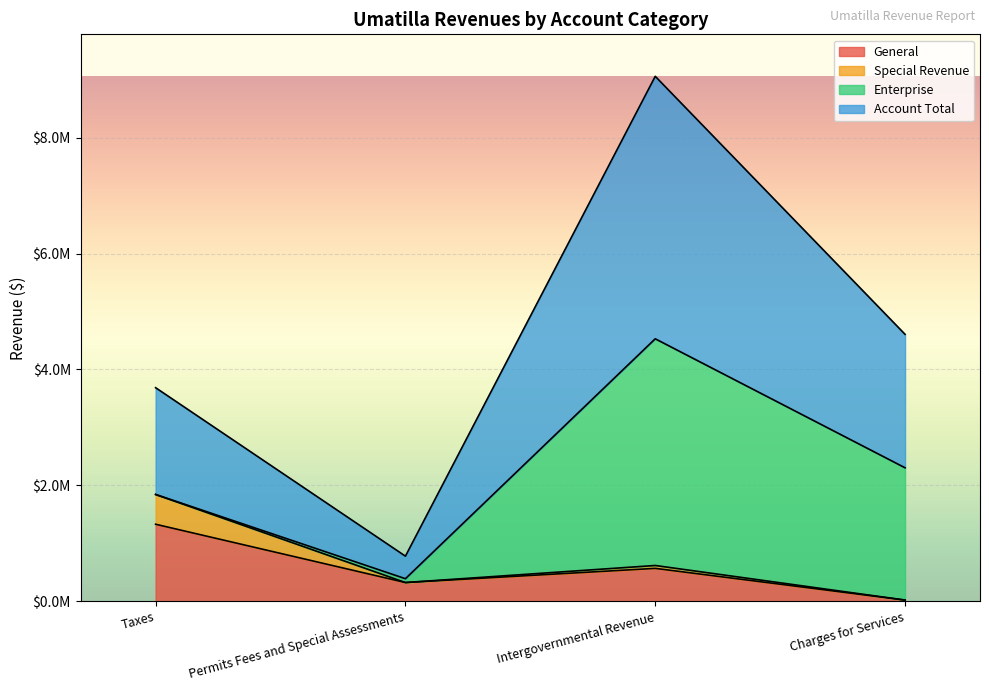

What is the label of the 1st point from the right?

Charges for Services